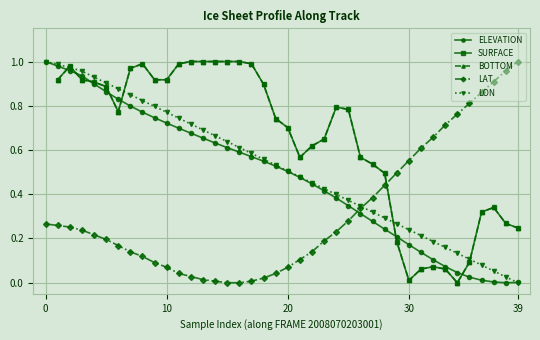

How many data points in LON are above 0?

39